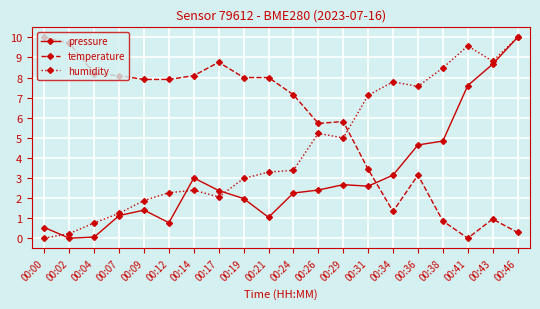

Which series has the largest total across all categories?

temperature